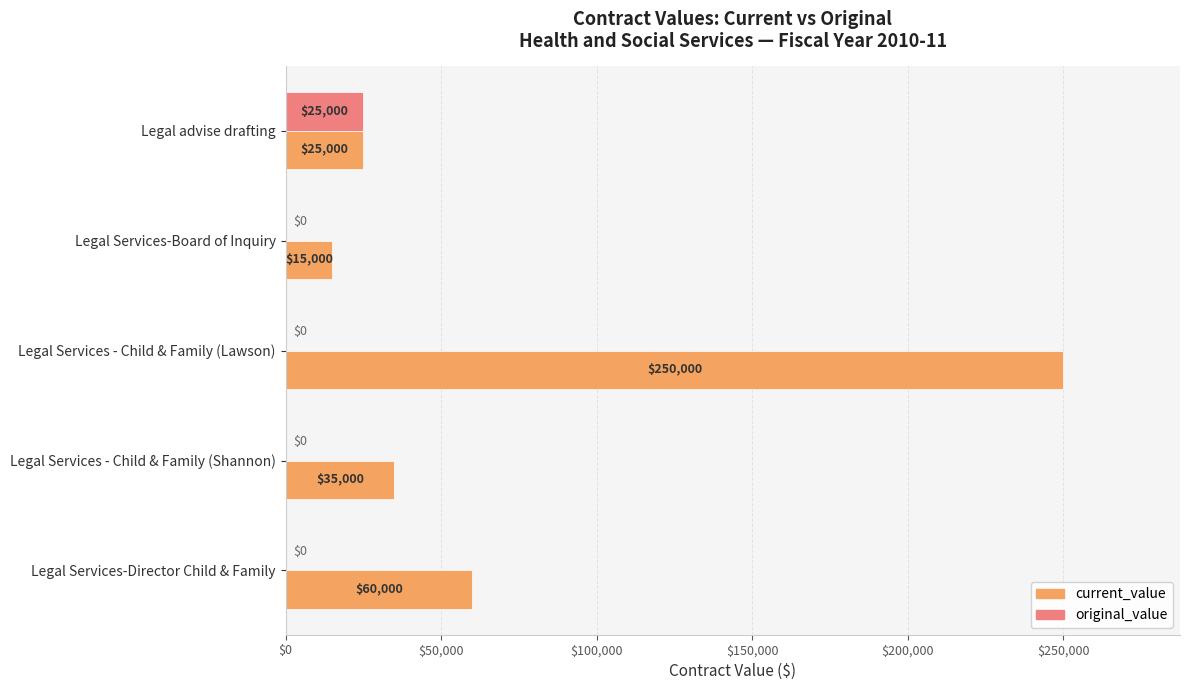

What is the sum of the current_value values at Legal Services - Child & Family (Lawson) and Legal advise drafting?

275000